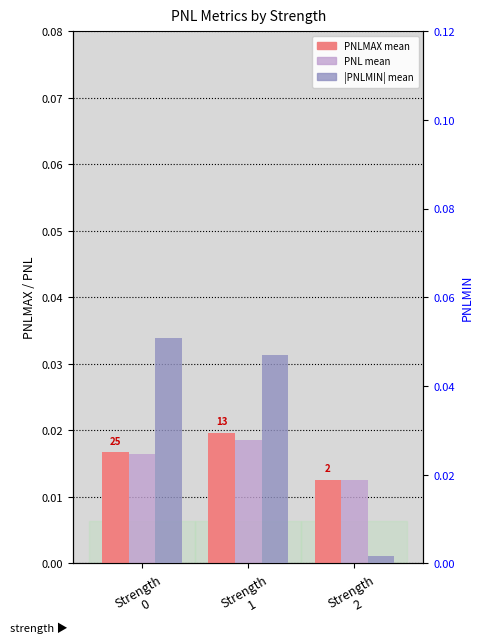

Rank the series by their maximum value, from lowest to highest.

PNL (mean), PNLMAX (mean), |PNLMIN| (mean)